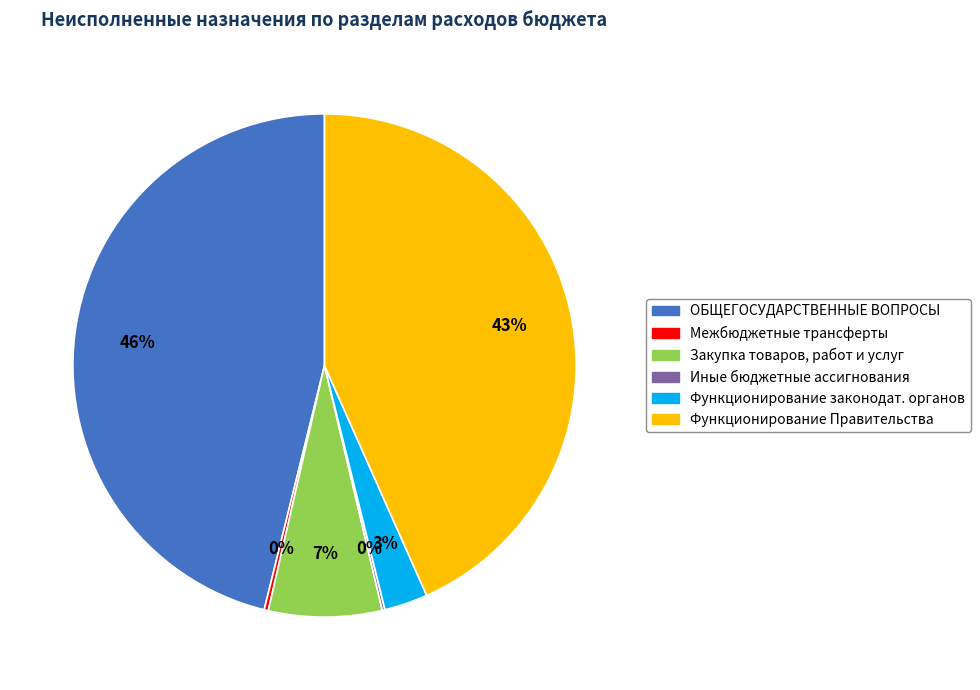

To the nearest percent, what percentage of the pie is Функционирование Правительства?

43%